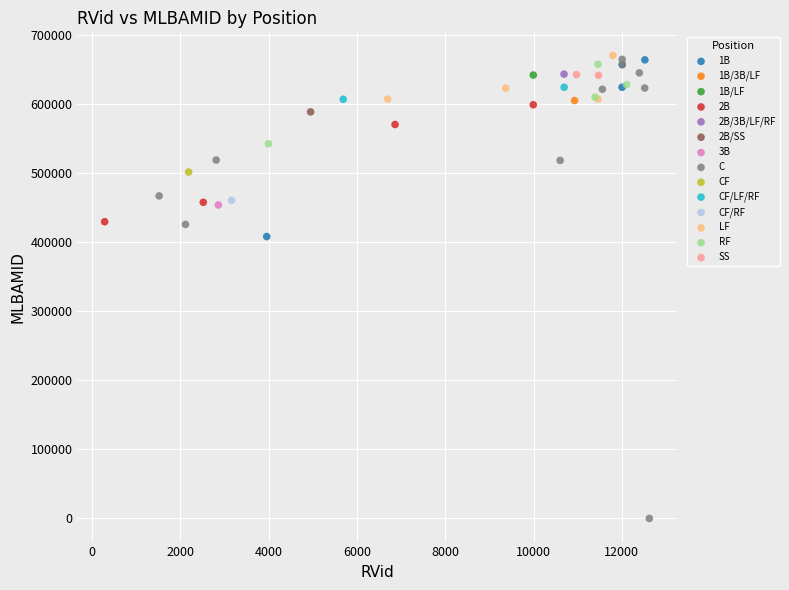

What are all the series names shown in the legend?

1B, 1B/3B/LF, 1B/LF, 2B, 2B/3B/LF/RF, 2B/SS, 3B, C, CF, CF/LF/RF, CF/RF, LF, RF, SS